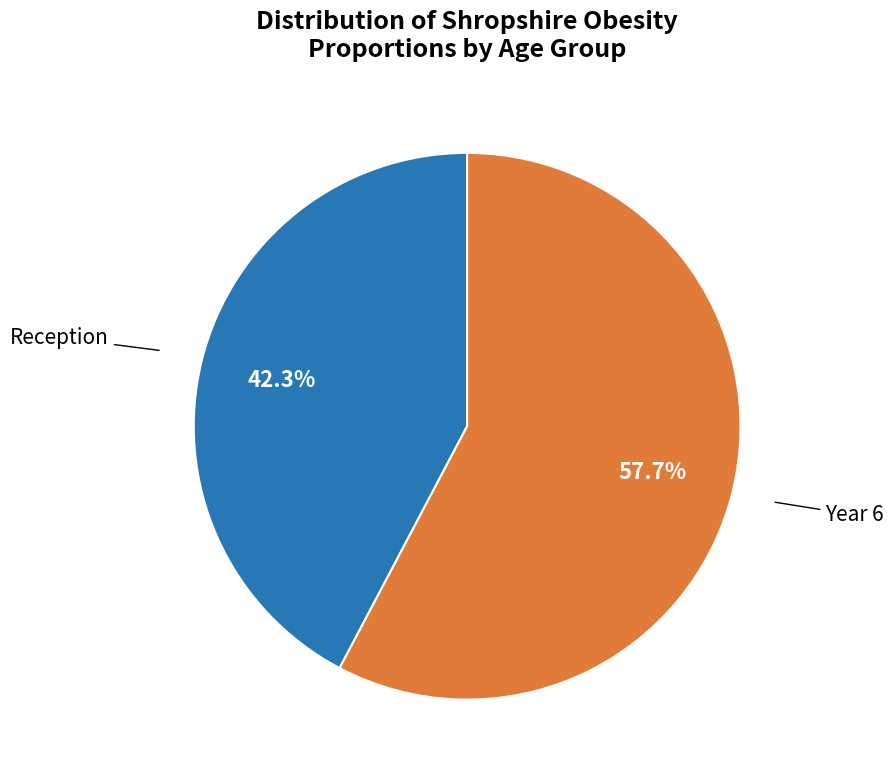

Is there any slice that represents more than half of the pie?

Yes